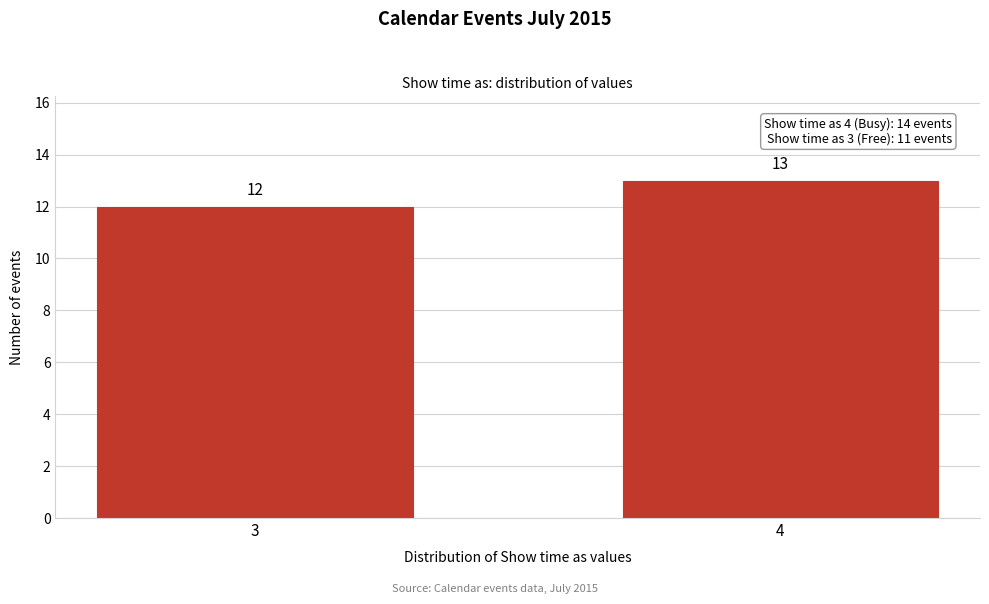

Reading left to right, extract all data points from this chart.

3=12	4=13